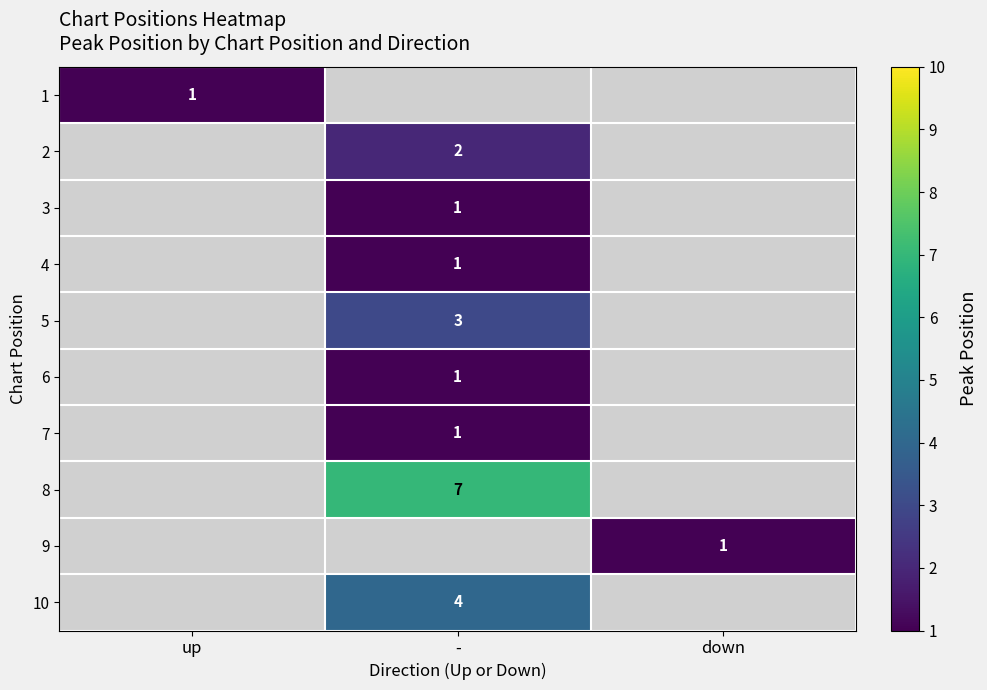

Which label corresponds to the largest value in the chart?

-